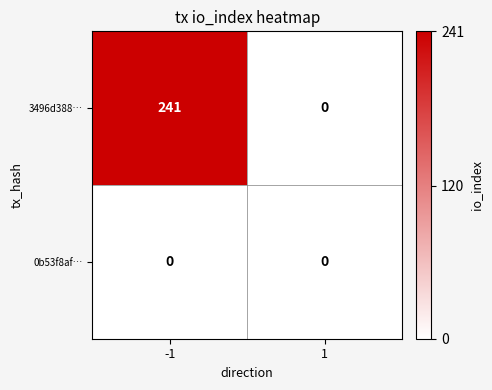

Reading right to left, what are all the values shown in this chart?

3496d388…: 1=0	-1=241
0b53f8af…: 1=0	-1=0